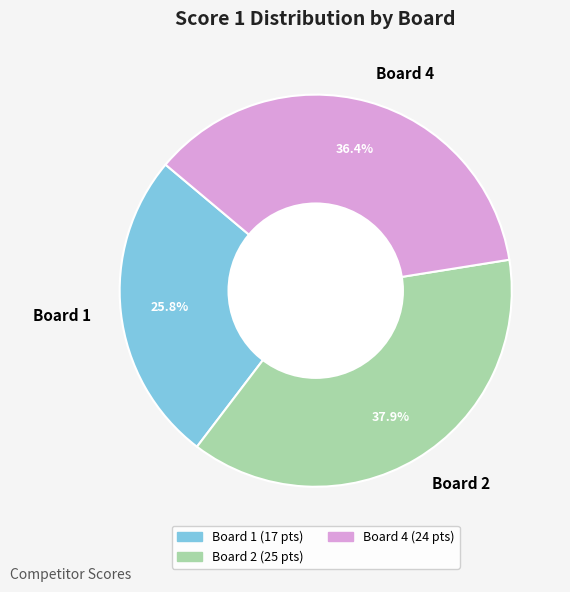

Which category has the biggest portion of the pie?

Board 2